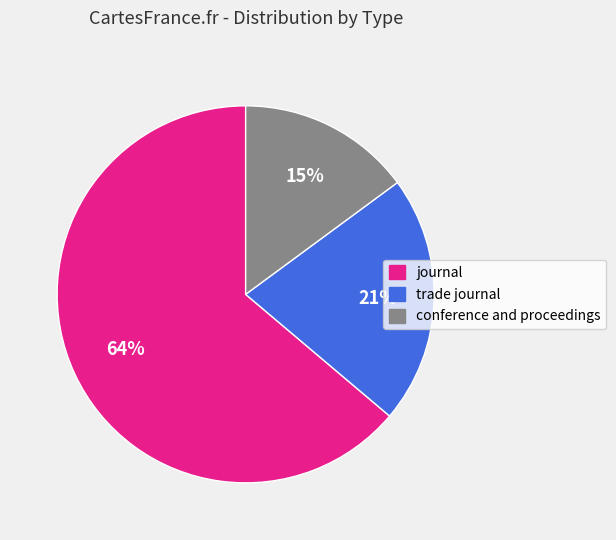

Which slice represents more than half of the pie?

journal